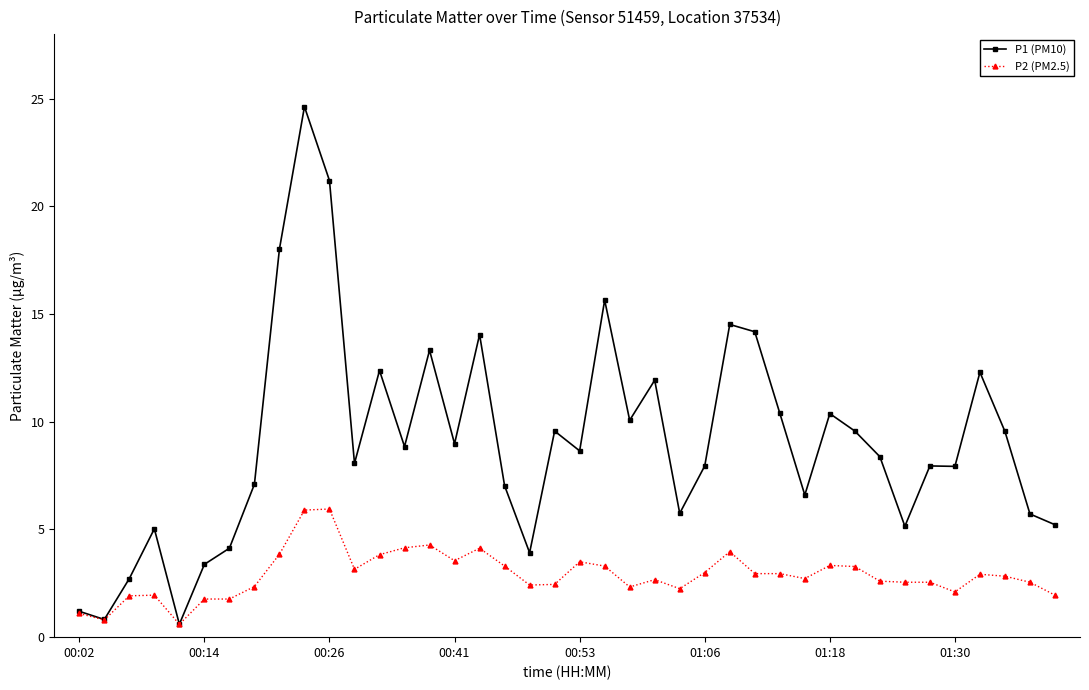

What is the smallest value displayed?

0.6